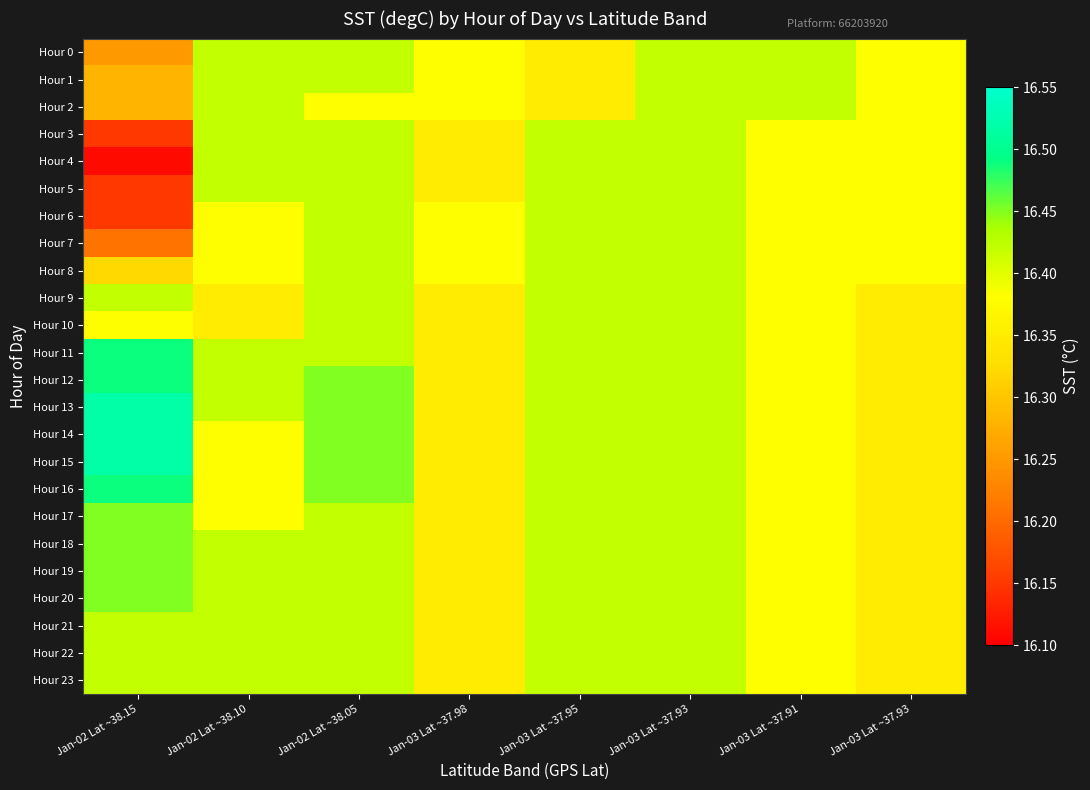

Between Jan-02 Lat ~38.15 and Jan-03 Lat ~37.95, which is larger?

Jan-03 Lat ~37.95